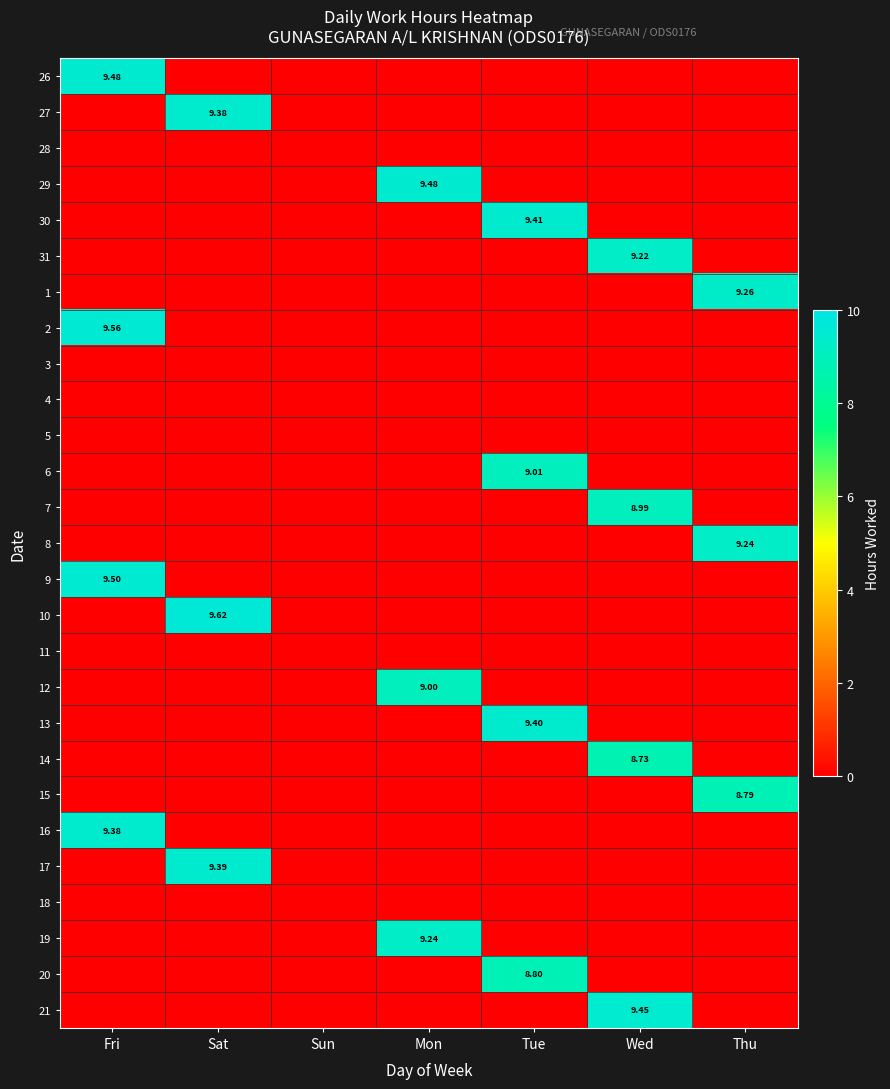

Is the value of 6 at Wed greater than the value of 21 at Sat?

No